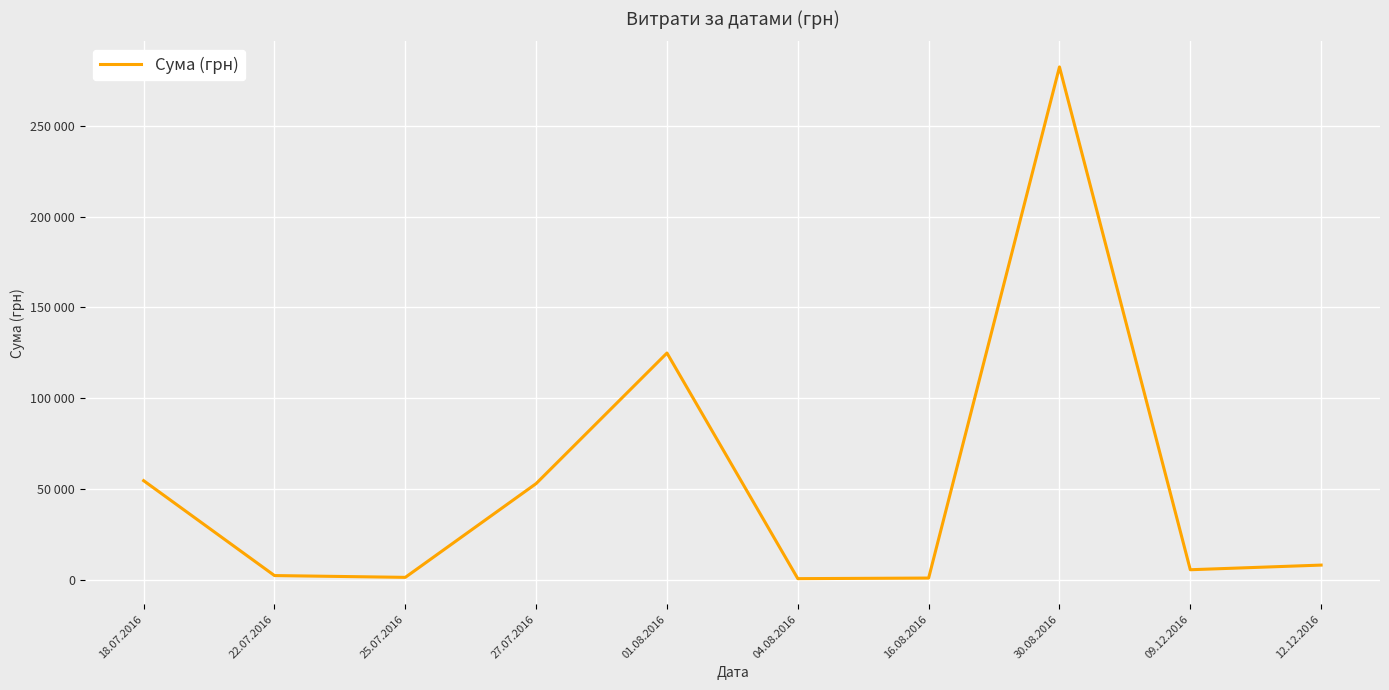

What is the value of the 5th point from the left?

124828.5